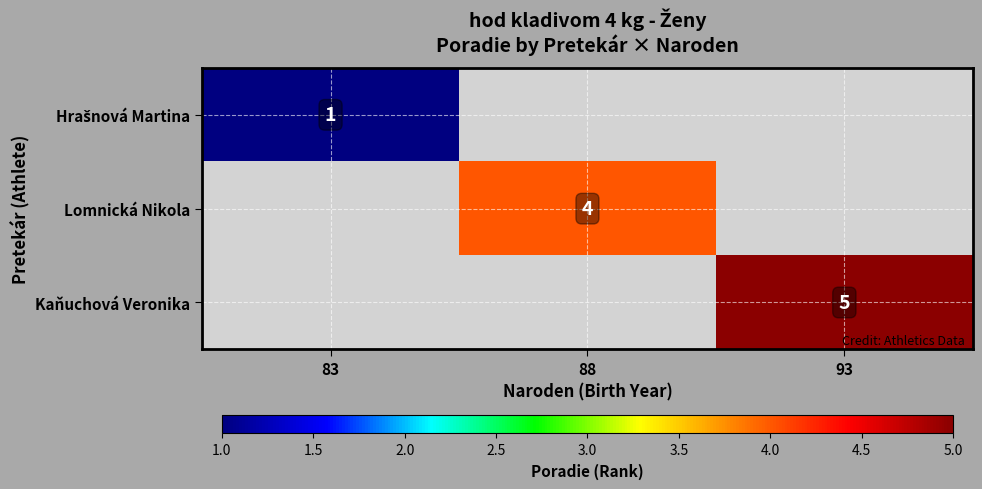

Count the number of data series in this chart.

3